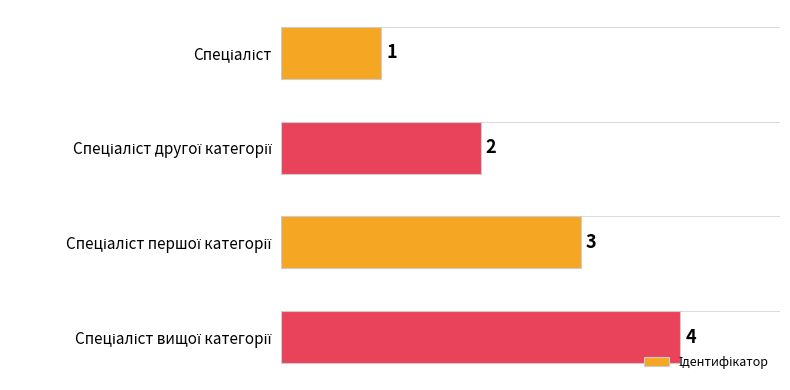

What is the value of the 2nd bar from the top?

2